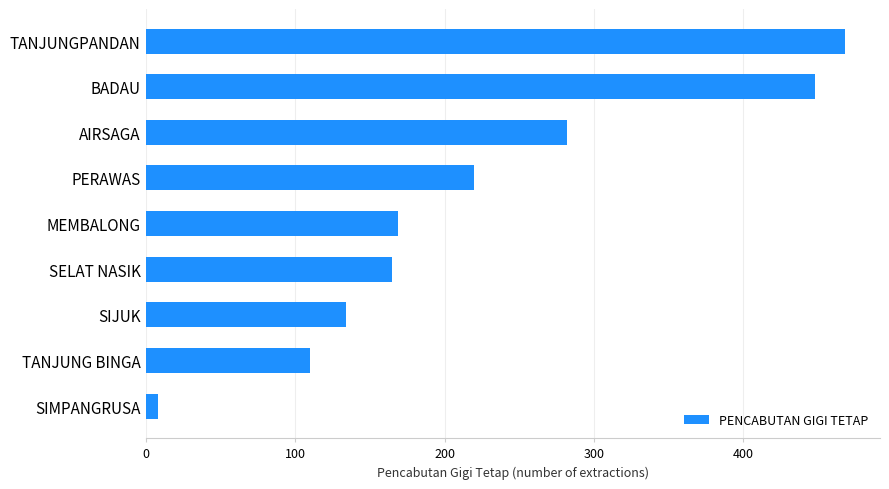

What is the difference between the maximum and minimum values?

460